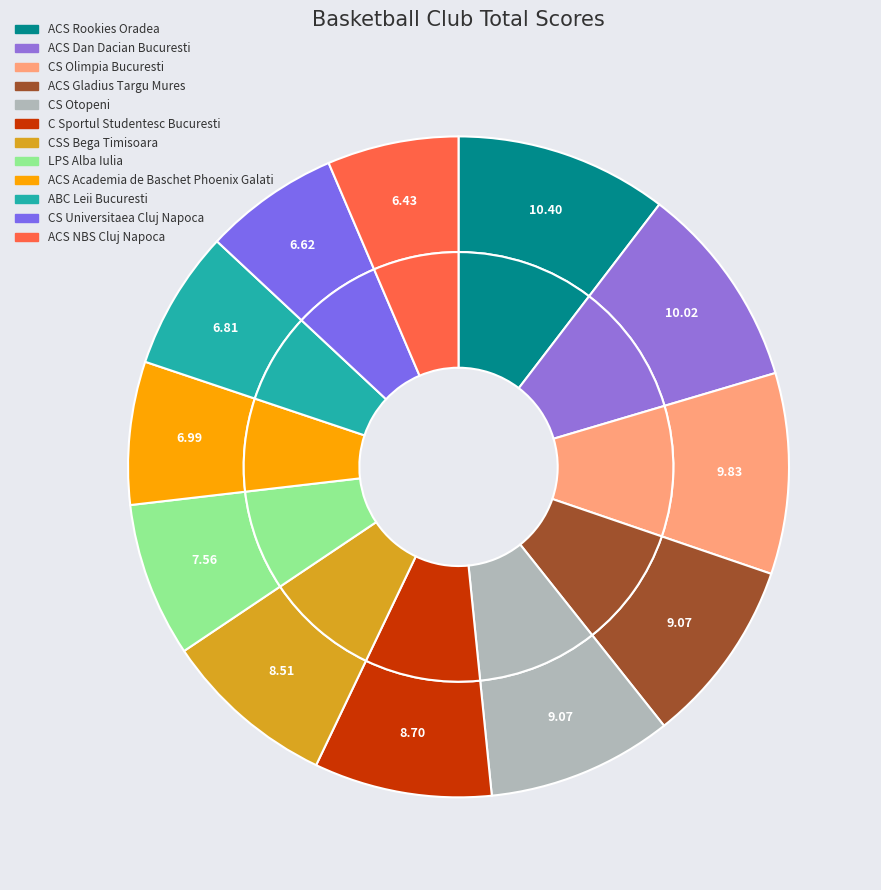

Is ACS Academia de Baschet Phoenix Galati the majority of the pie?

No